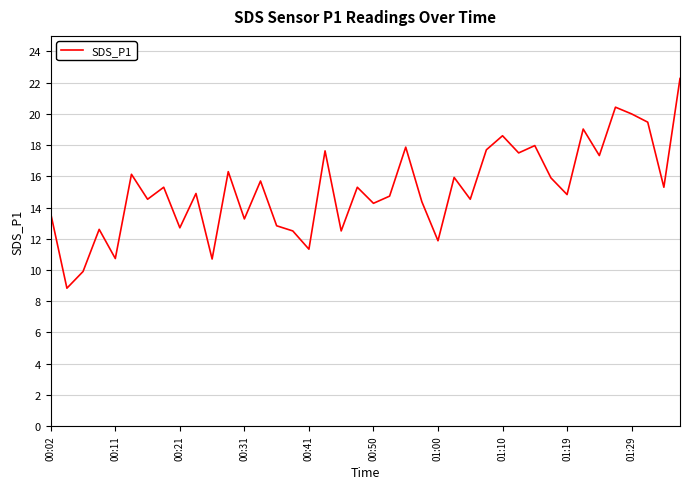

What is the sum of all values?

607.2